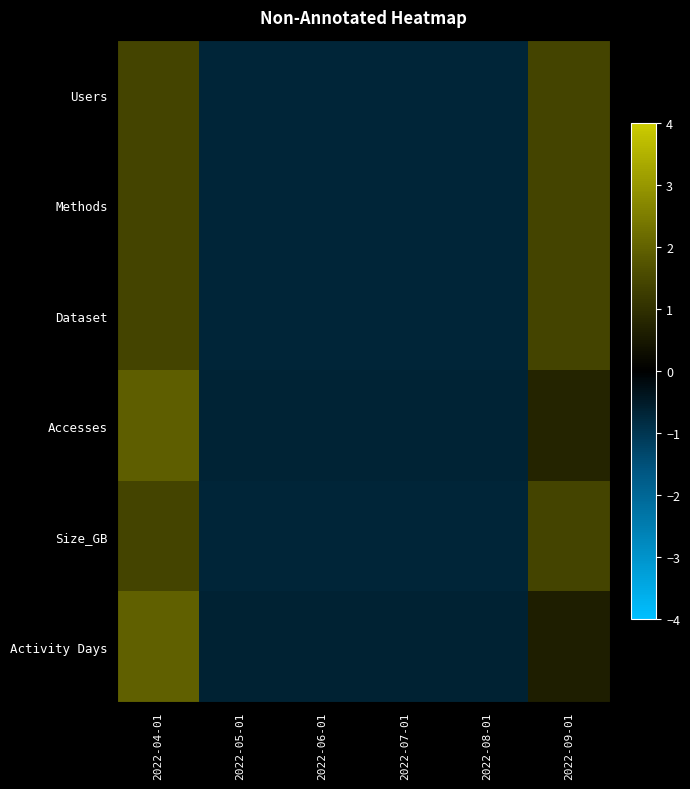

What is the difference between the highest and lowest values at 2022-04-01?

0.5